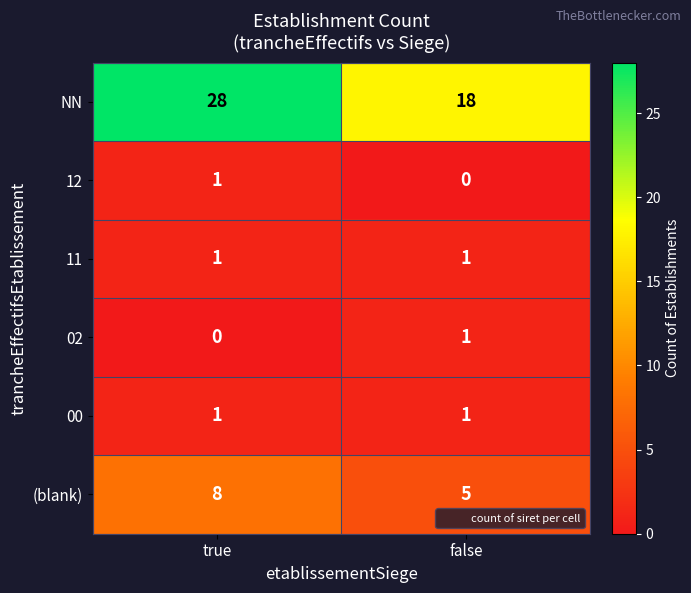

What is the sum of all (blank) values?

13